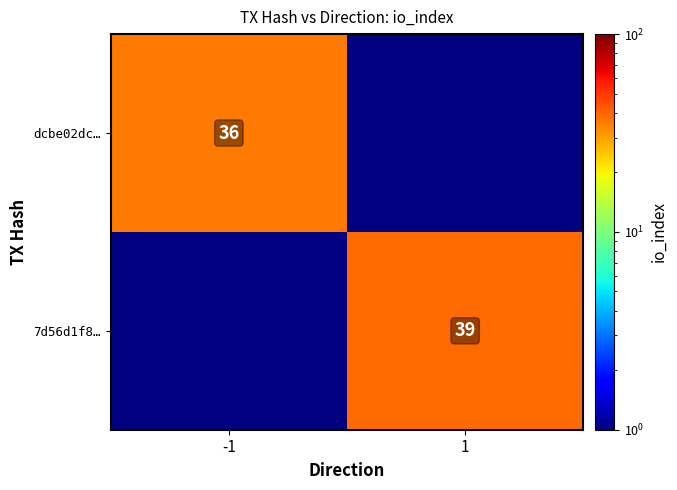

True or false: 7d56d1f8… has a value of 39 at 1.

True